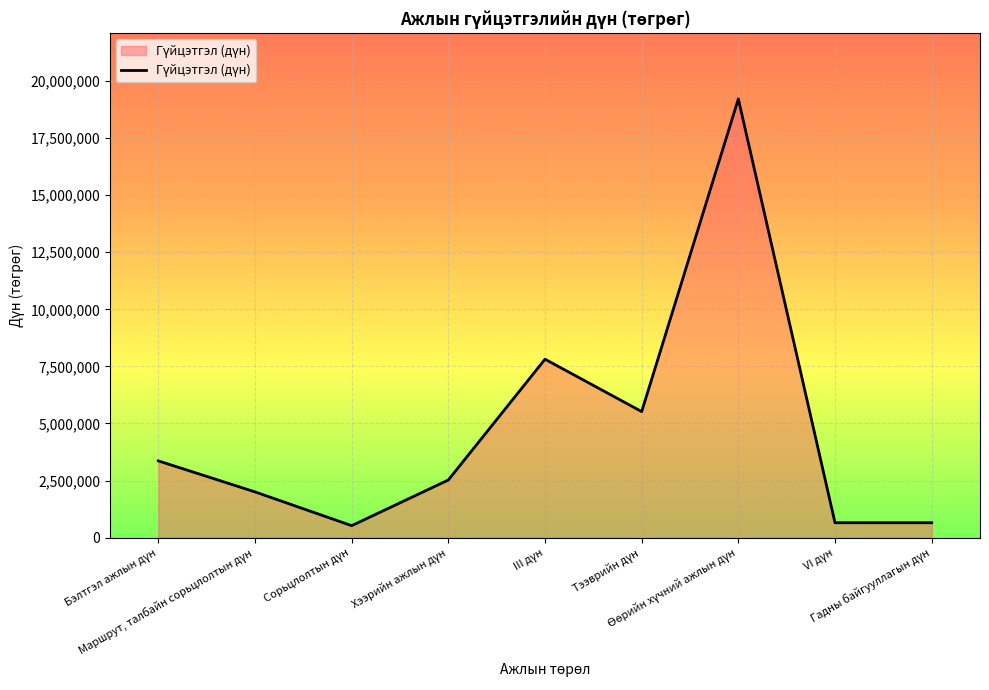

What is the greatest value displayed?

19218000